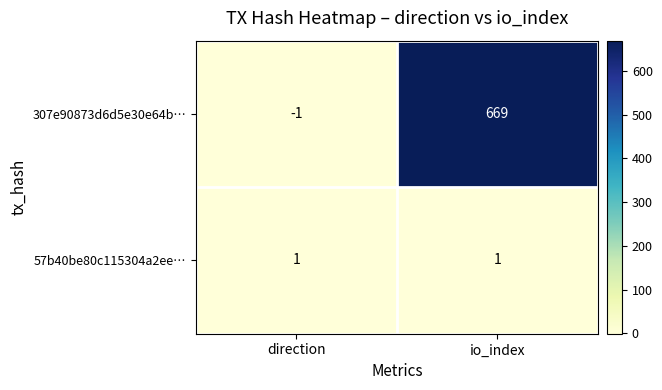

At how many categories does at least one series exceed 172?

1